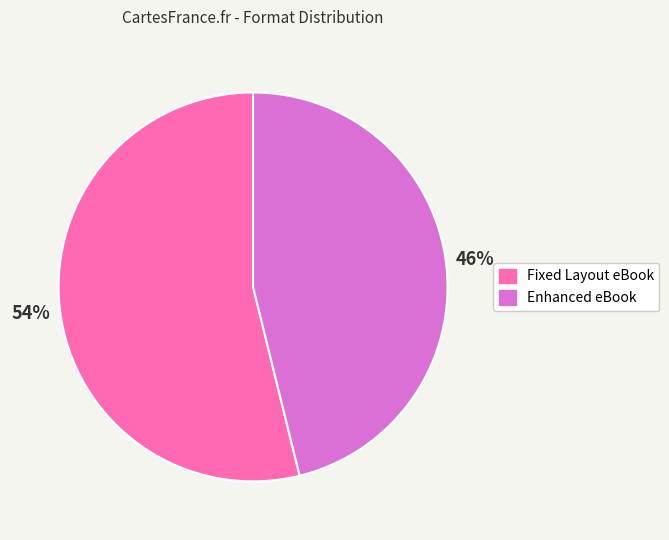

Rank the categories by value from lowest to highest.

Enhanced eBook, Fixed Layout eBook